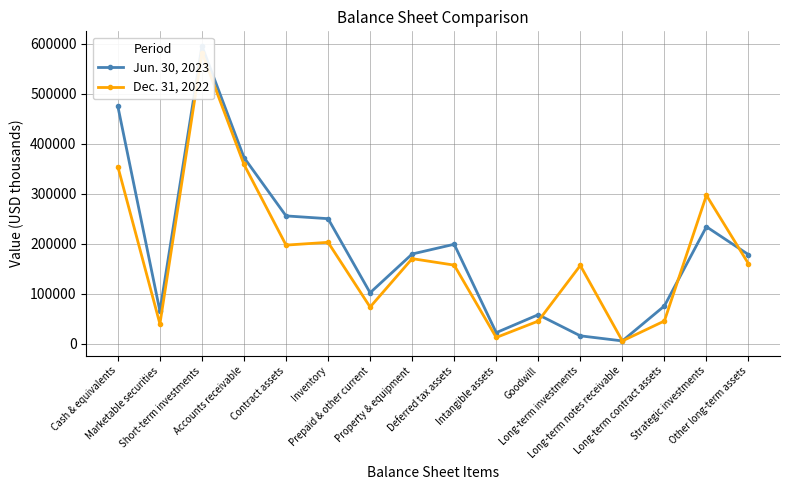

Where does the Dec. 31, 2022 series first go above 159616?

Cash & equivalents